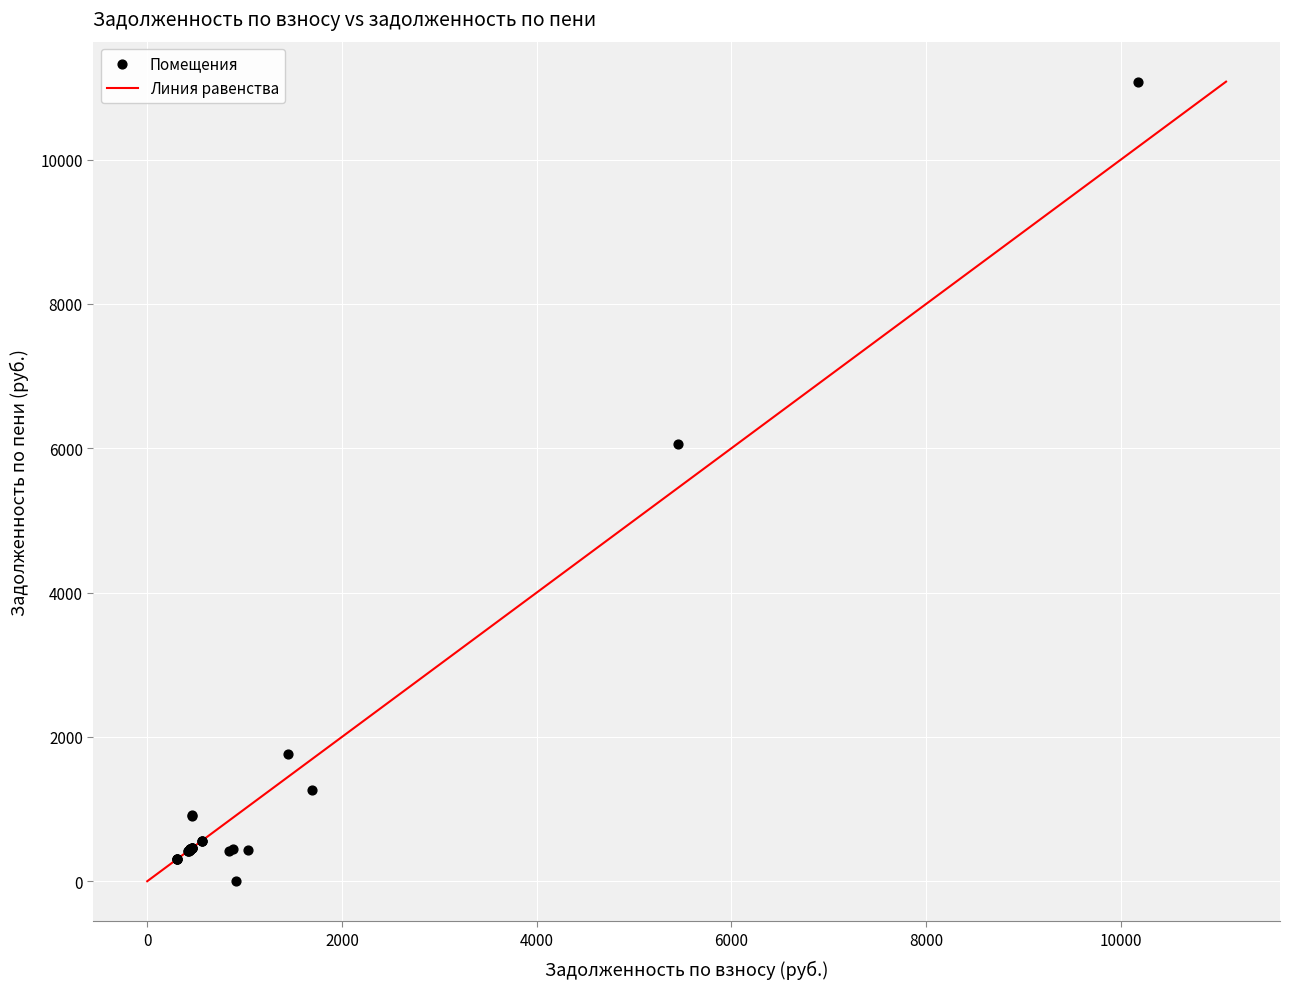

What Y value in the scatter plot is closest to 5539?

6063.1